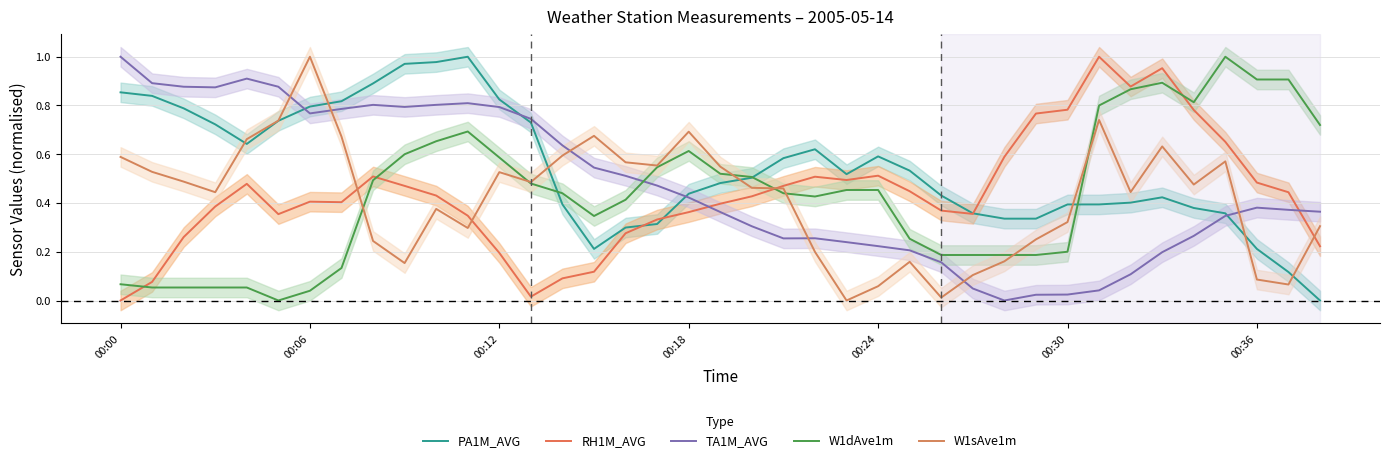

How many categories are shown in the chart?

39